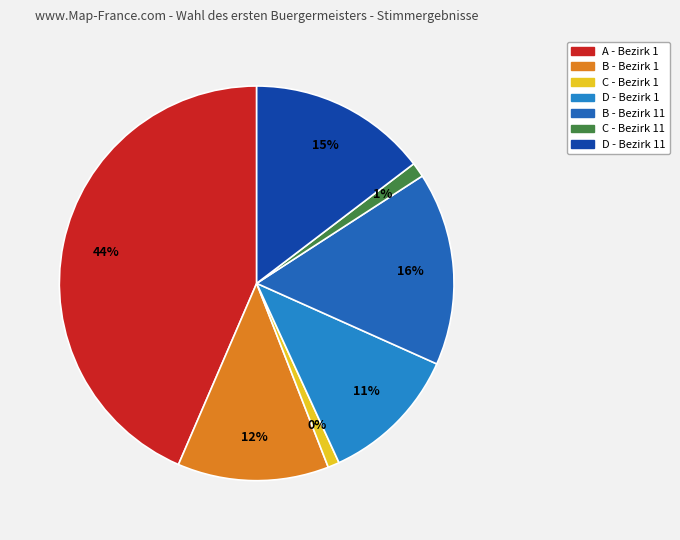

Between Stimmbezirk 11 - Briefwahl Rechtenbach and Stimmbezirk 1 - Rechtenbach, which is larger?

Stimmbezirk 1 - Rechtenbach